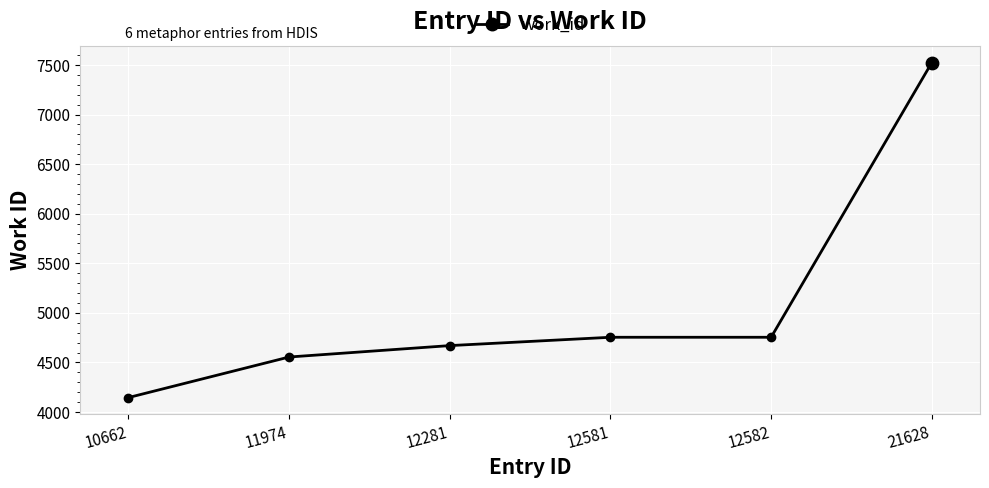

What is the ratio of the value at 10662 to the value at 11974?

0.9